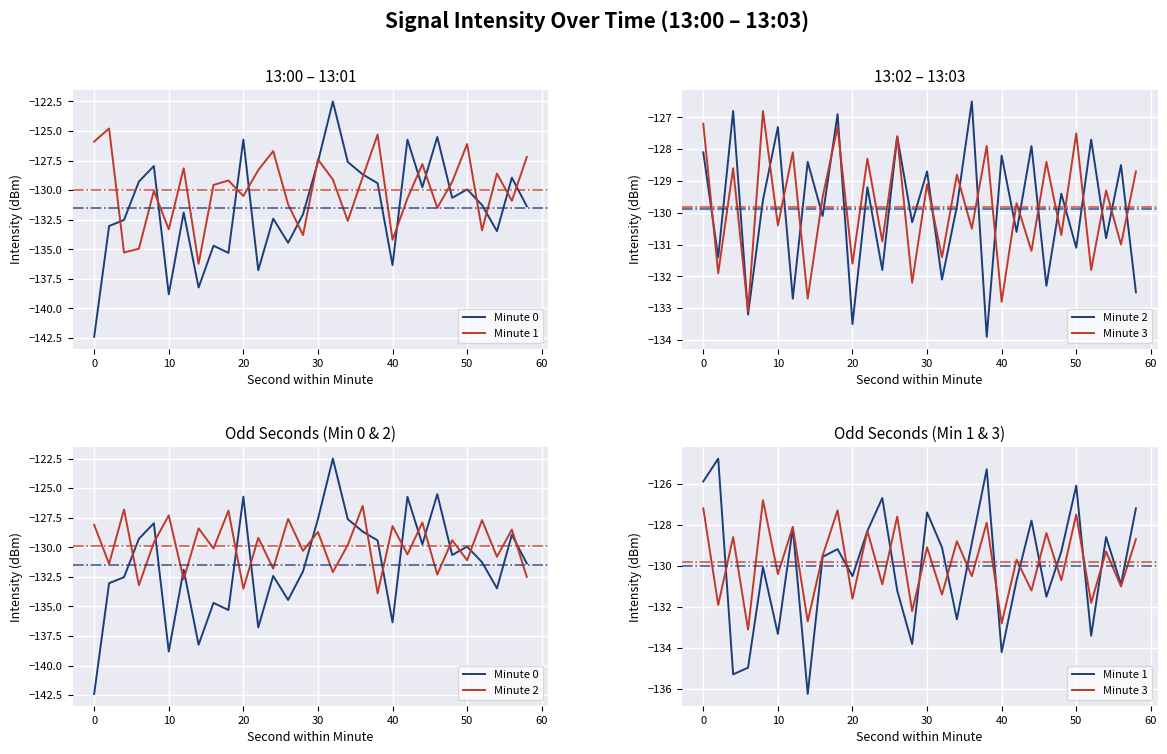

What is the label of the 24th point from the right?

50